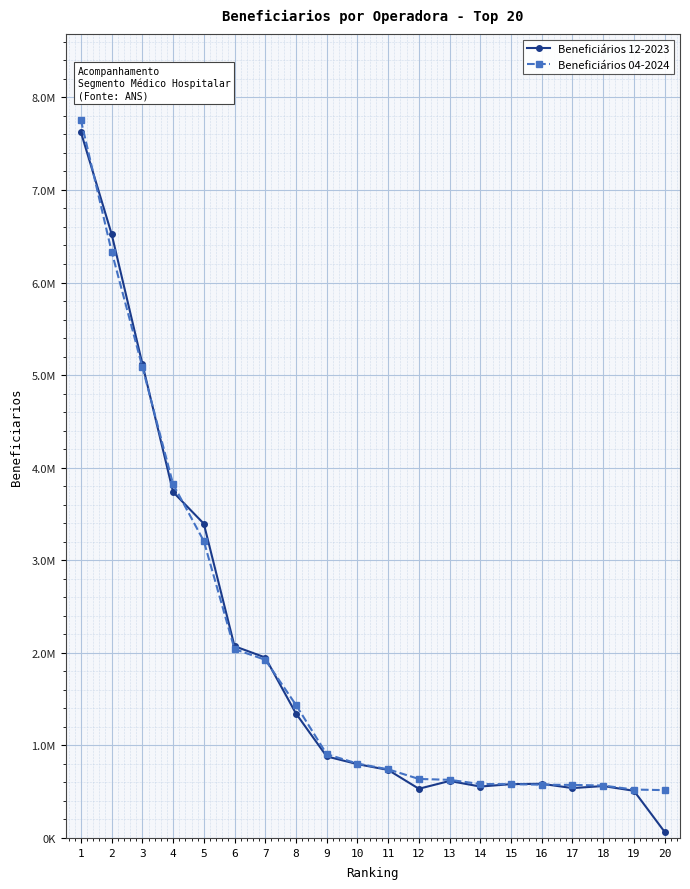

What is the value of the Beneficiários 12-2023 point at the 1st from the left?

7623721